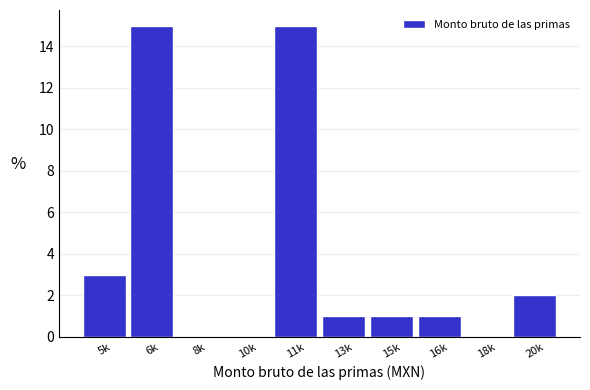

Reading left to right, transcribe all the data shown in this chart.

5k=3	6k=15	8k=0	10k=0	11k=15	13k=1	15k=1	16k=1	18k=0	20k=2